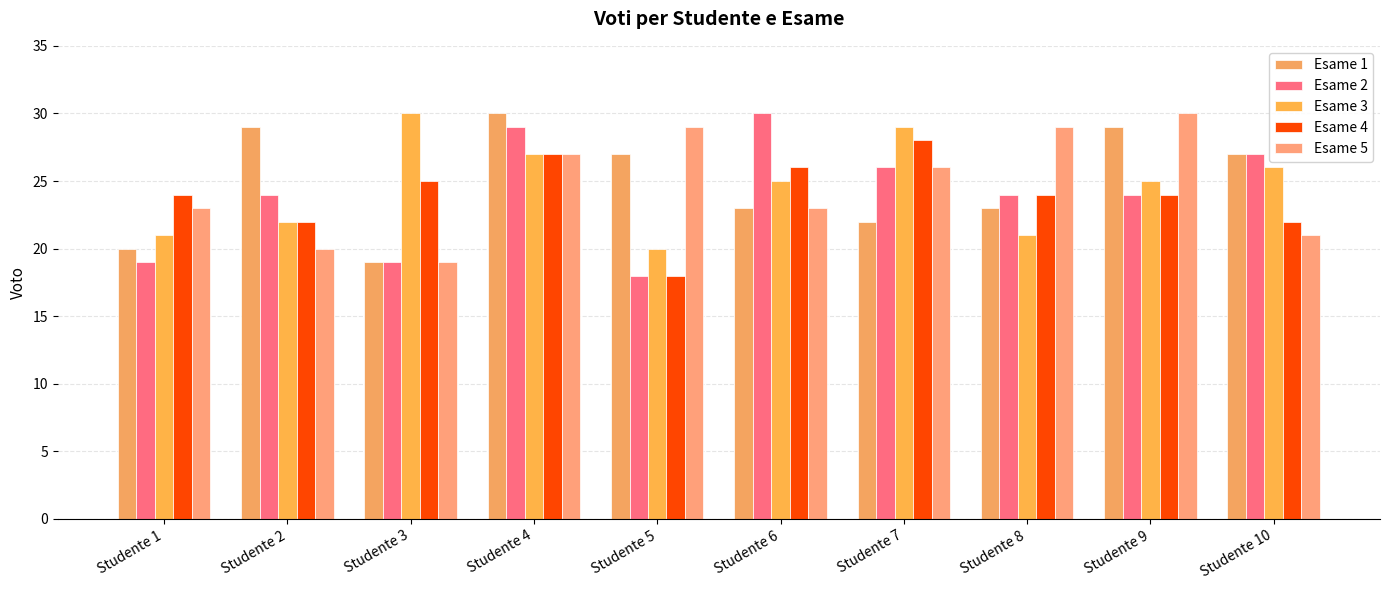

Is the value of Esame 3 at Studente 3 greater than the value of Esame 2 at Studente 10?

Yes